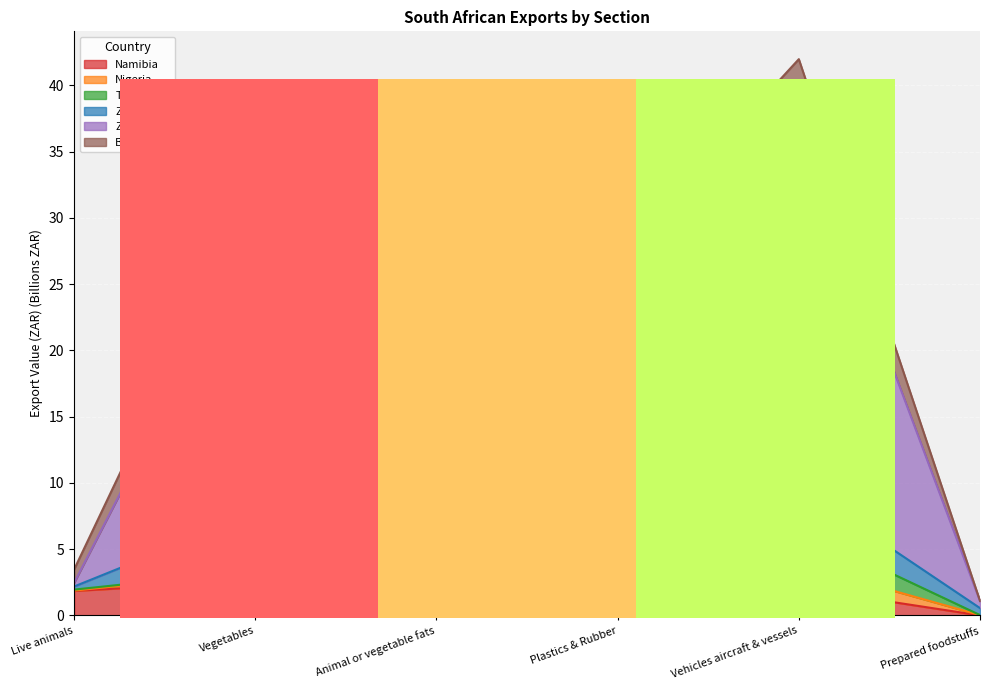

What is the sum of all Botswana values?

27.3